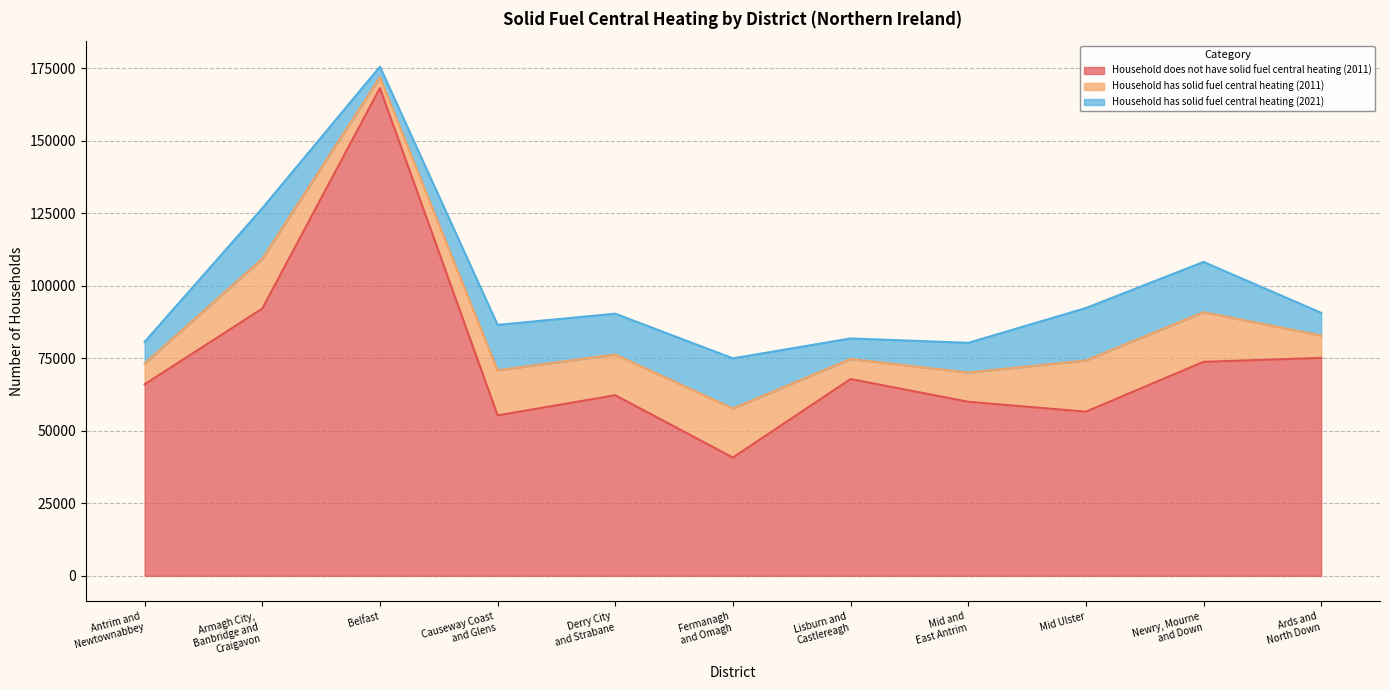

At which category does the chart reach its minimum across all series?

Belfast